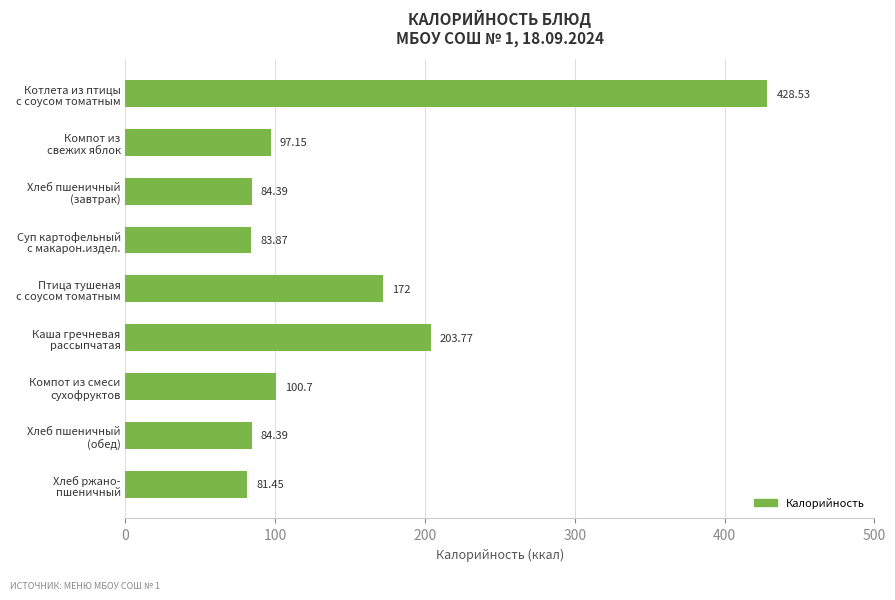

What is the difference between the maximum and minimum values?

347.1